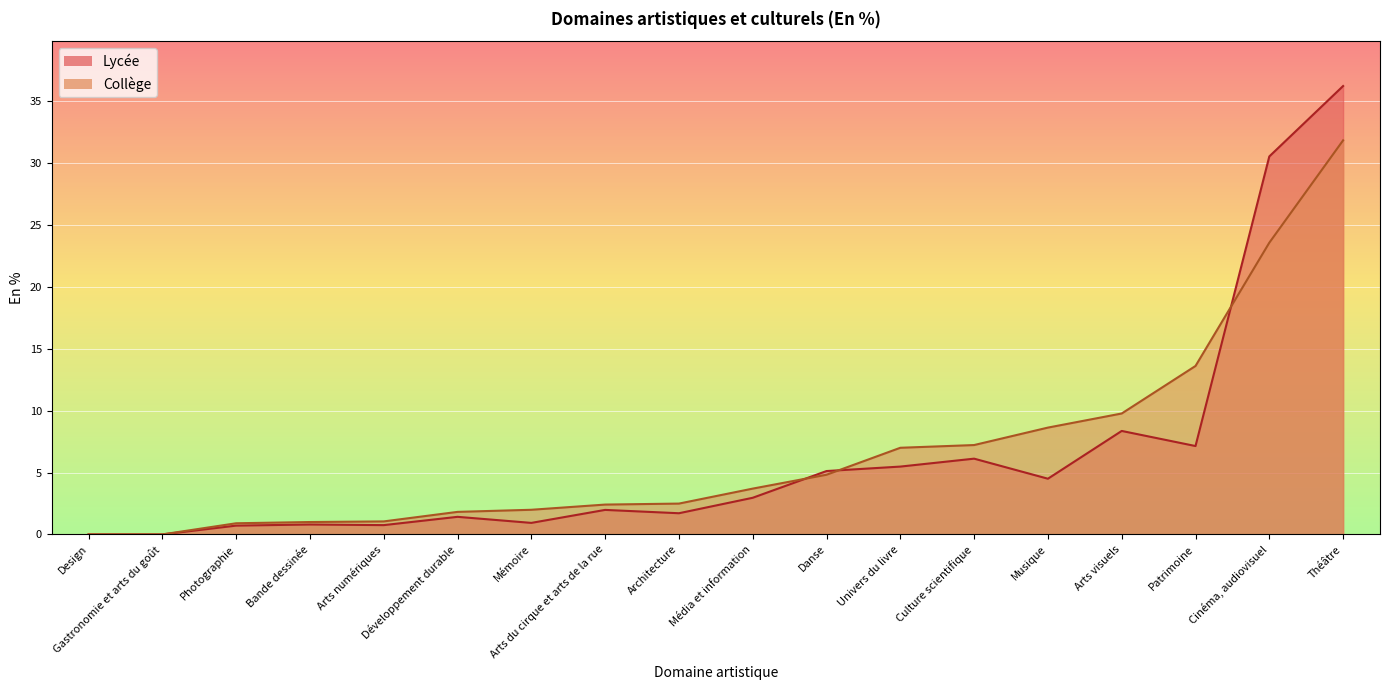

At which category is the sum across all series the highest?

Théâtre